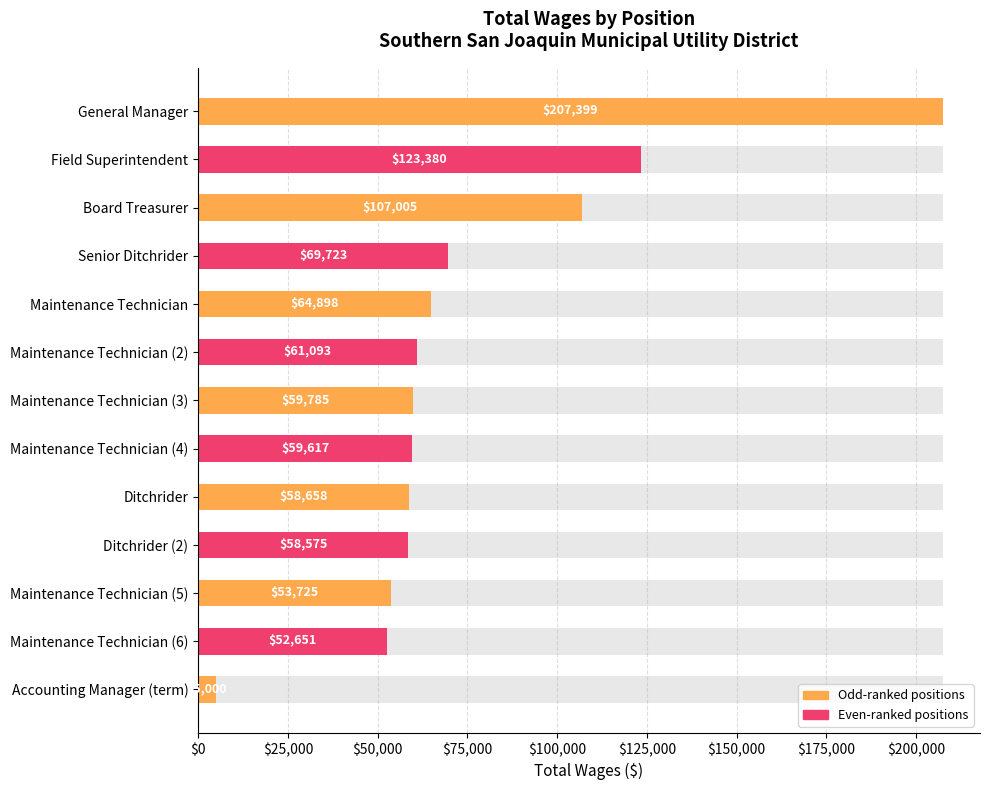

Reading right to left, list all the values displayed in this chart.

5000	52651	53725	58575	58658	59617	59785	61093	64898	69723	107005	123380	207399